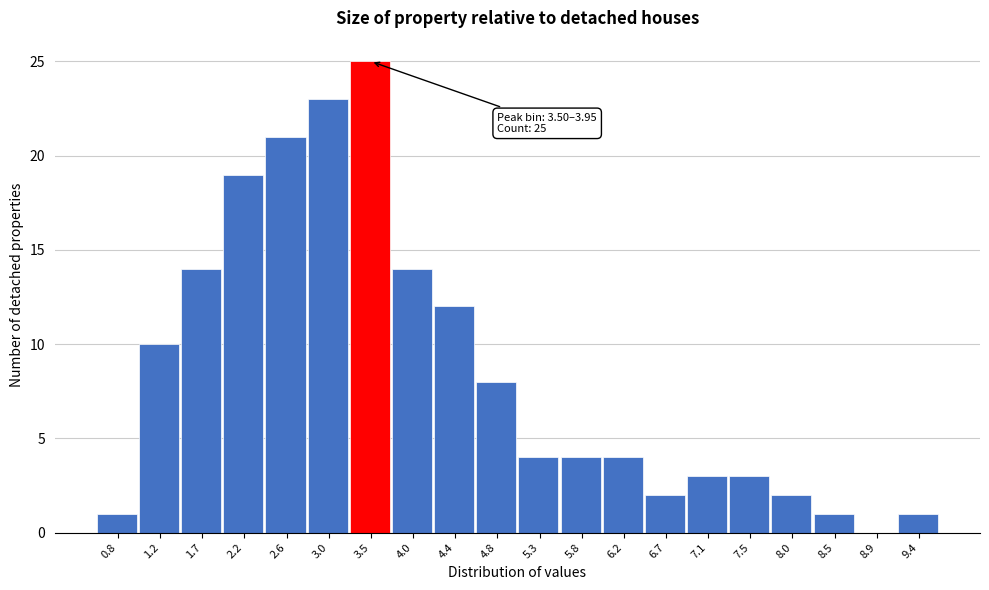

Reading left to right, transcribe all the data shown in this chart.

0.8=1	1.2=10	1.7=14	2.2=19	2.6=21	3.0=23	3.5=25	4.0=14	4.4=12	4.8=8	5.3=4	5.8=4	6.2=4	6.7=2	7.1=3	7.5=3	8.0=2	8.5=1	8.9=0	9.4=1